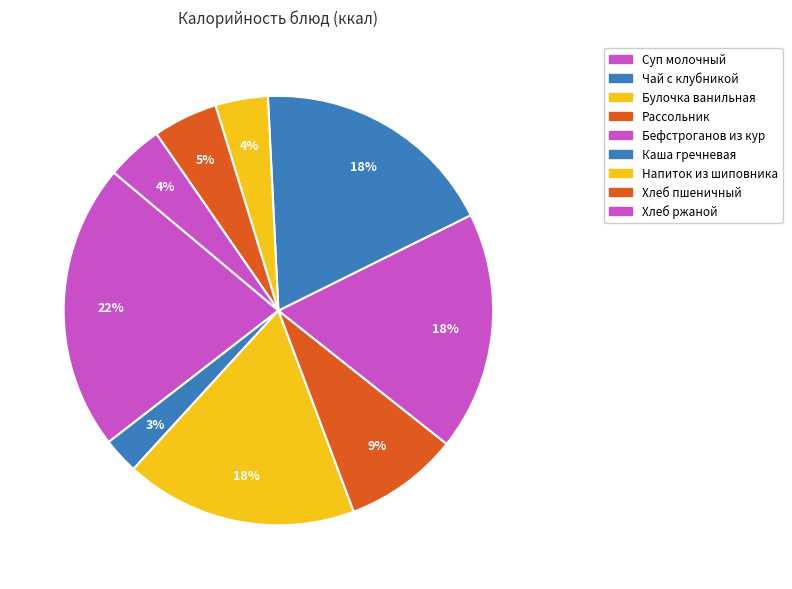

Count the number of slices in the pie.

9